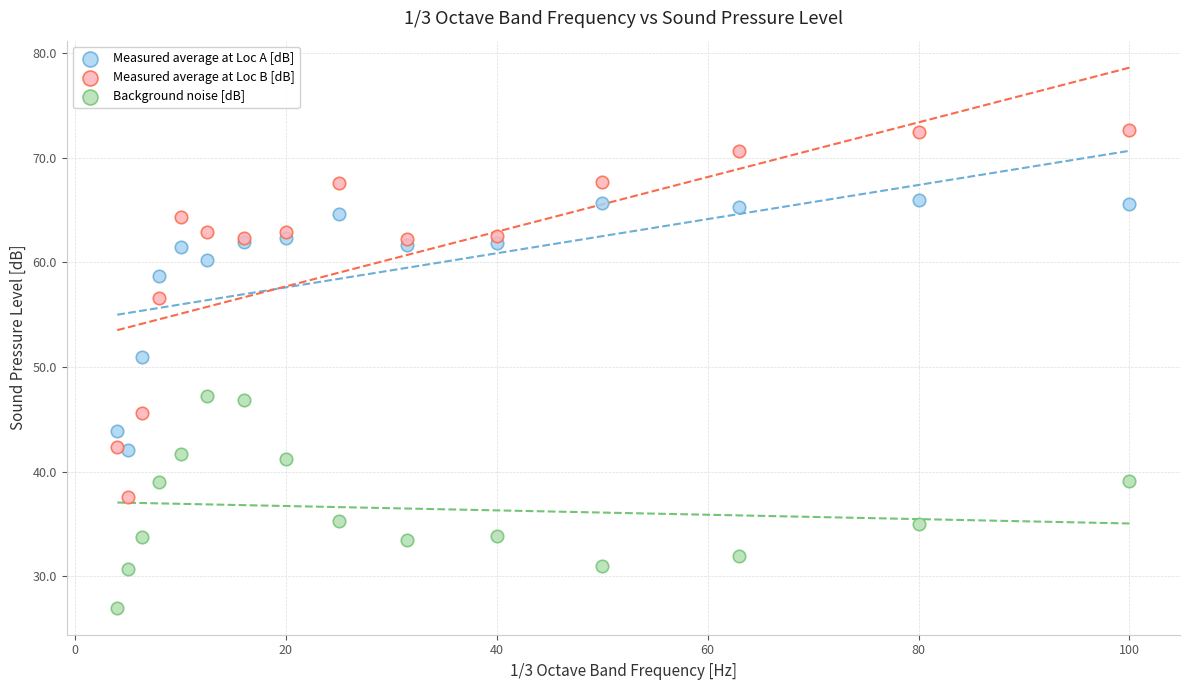

Which series has the widest spread of Y values?

Measured average at Loc B [dB]